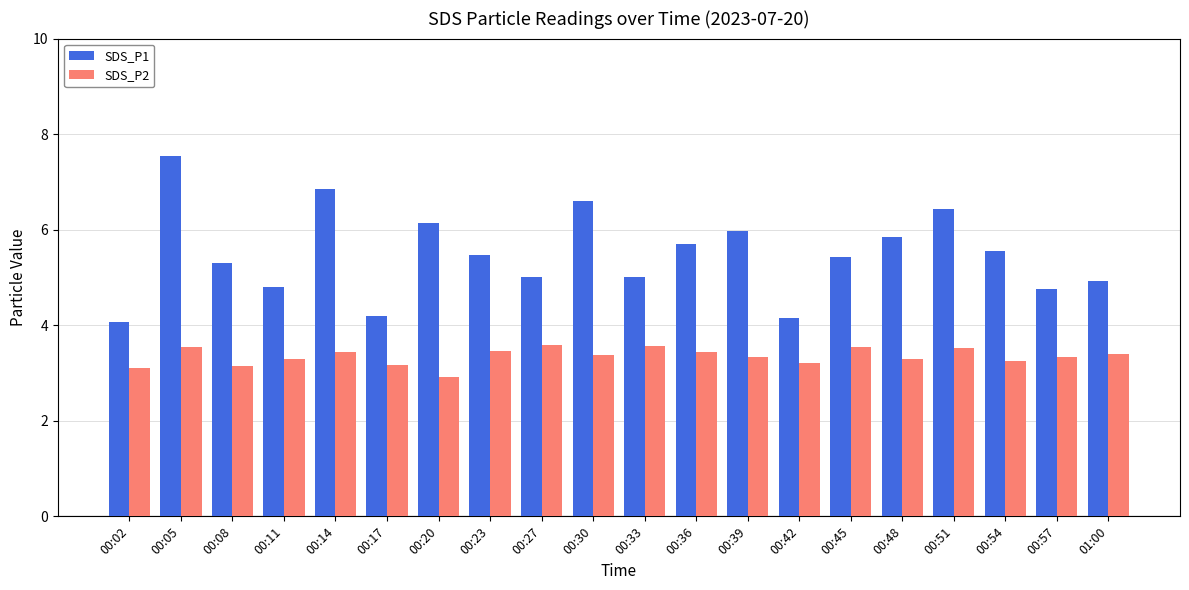

What is the difference between the maximum and minimum values in the SDS_P1 series?

3.5